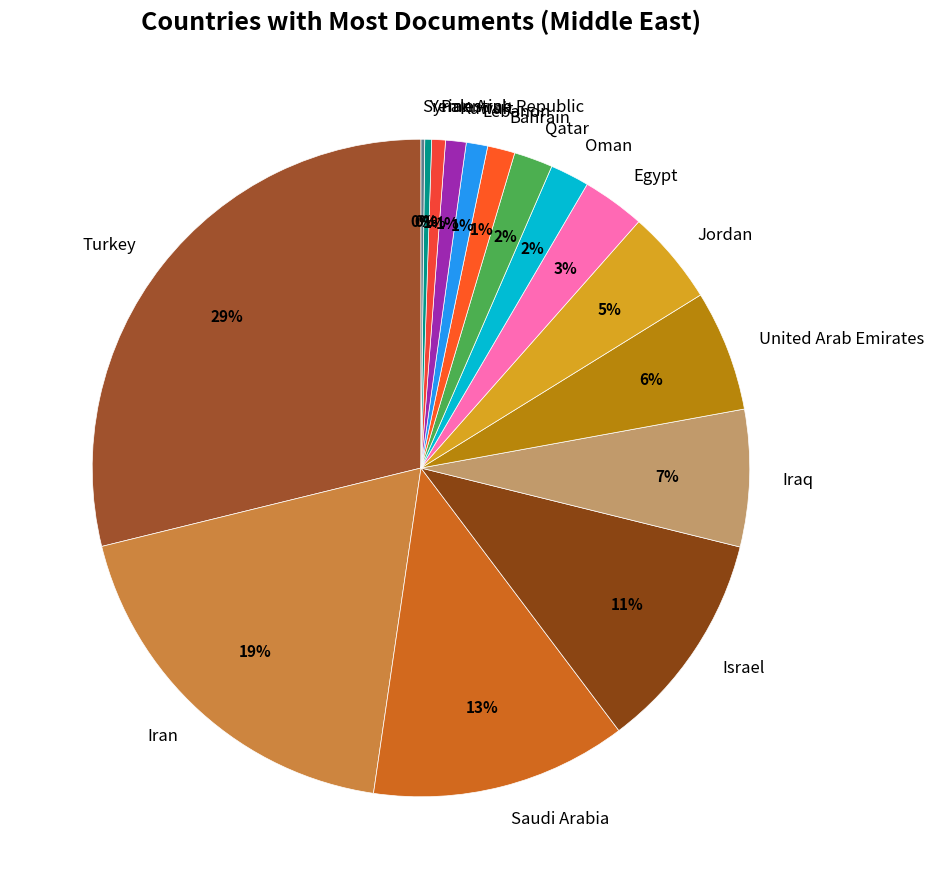

Is there a majority slice in this chart?

No